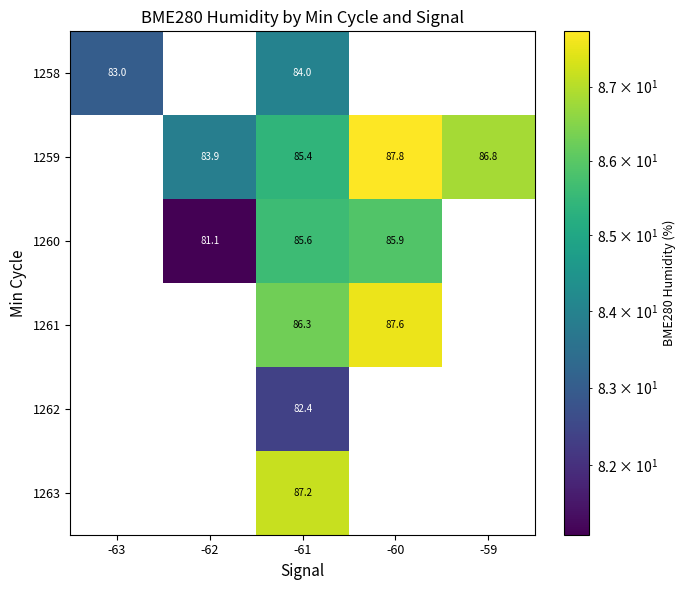

What is the difference between the maximum and minimum values in the 1258 series?

1.0